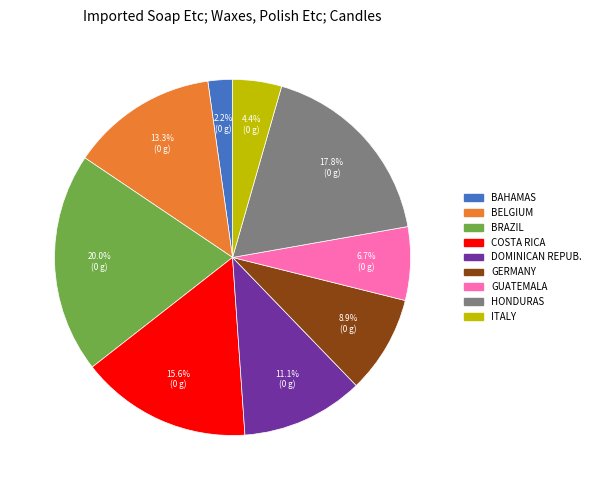

Does any single category account for the majority?

No